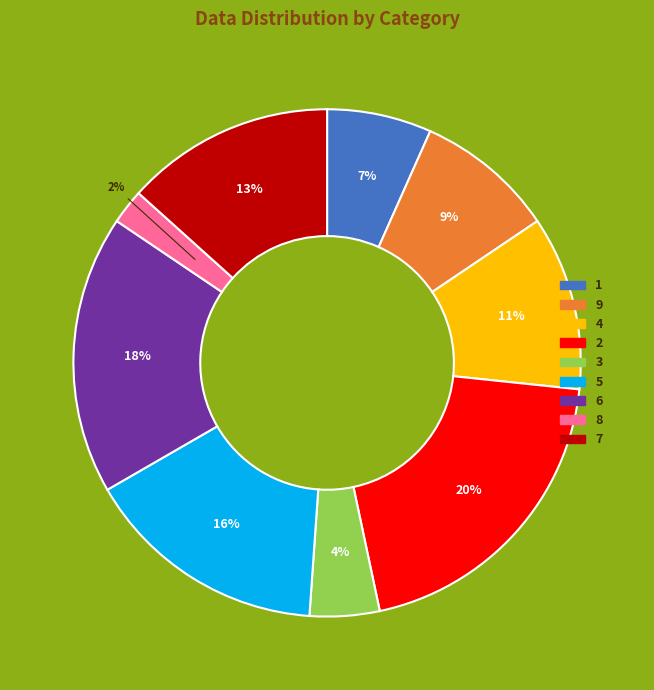

To the nearest percent, what is the difference between the largest and smallest slice percentages?

18%